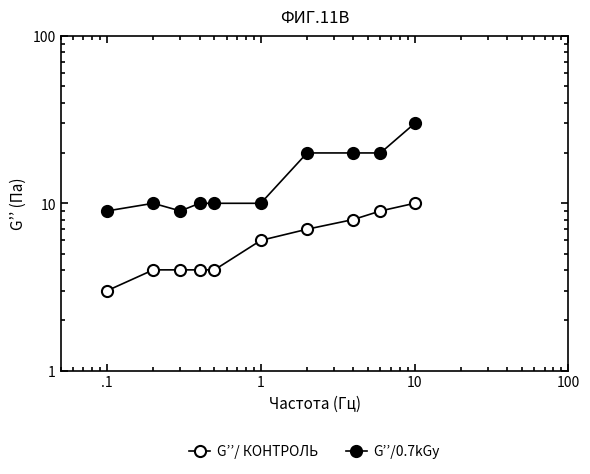

What is the average value of the G’’/ КОНТРОЛЬ series?

6